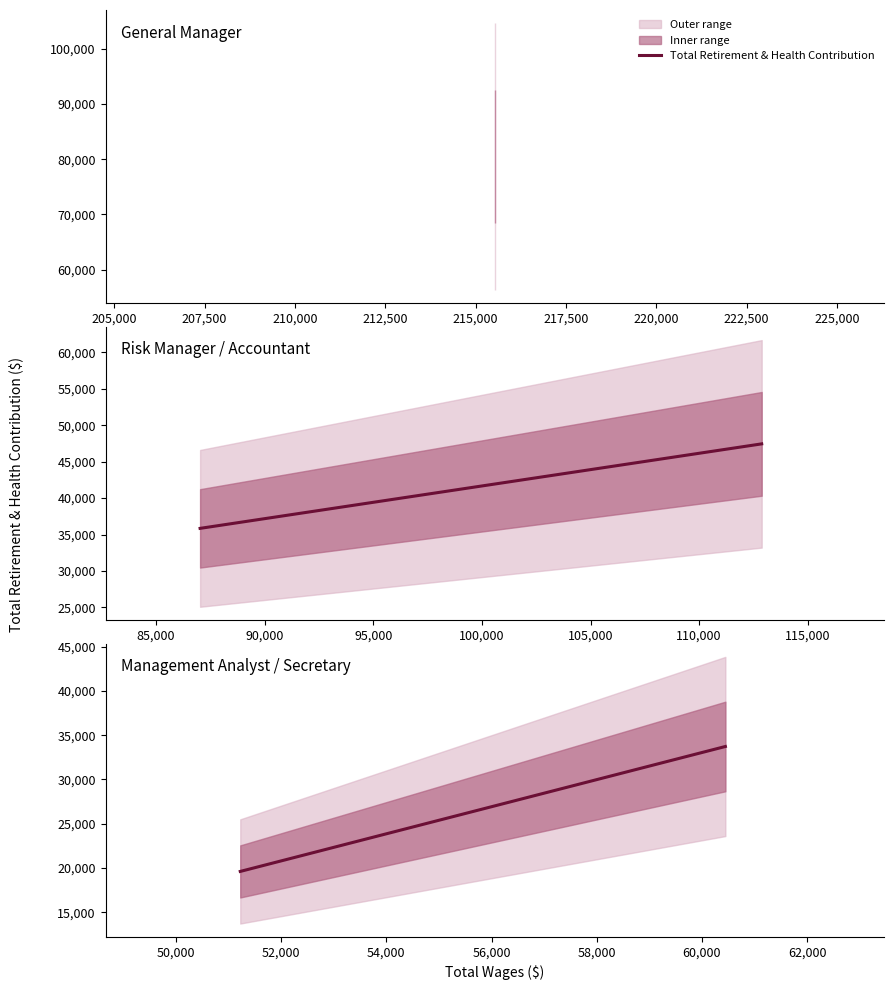

How many data points are less than 33723?

1